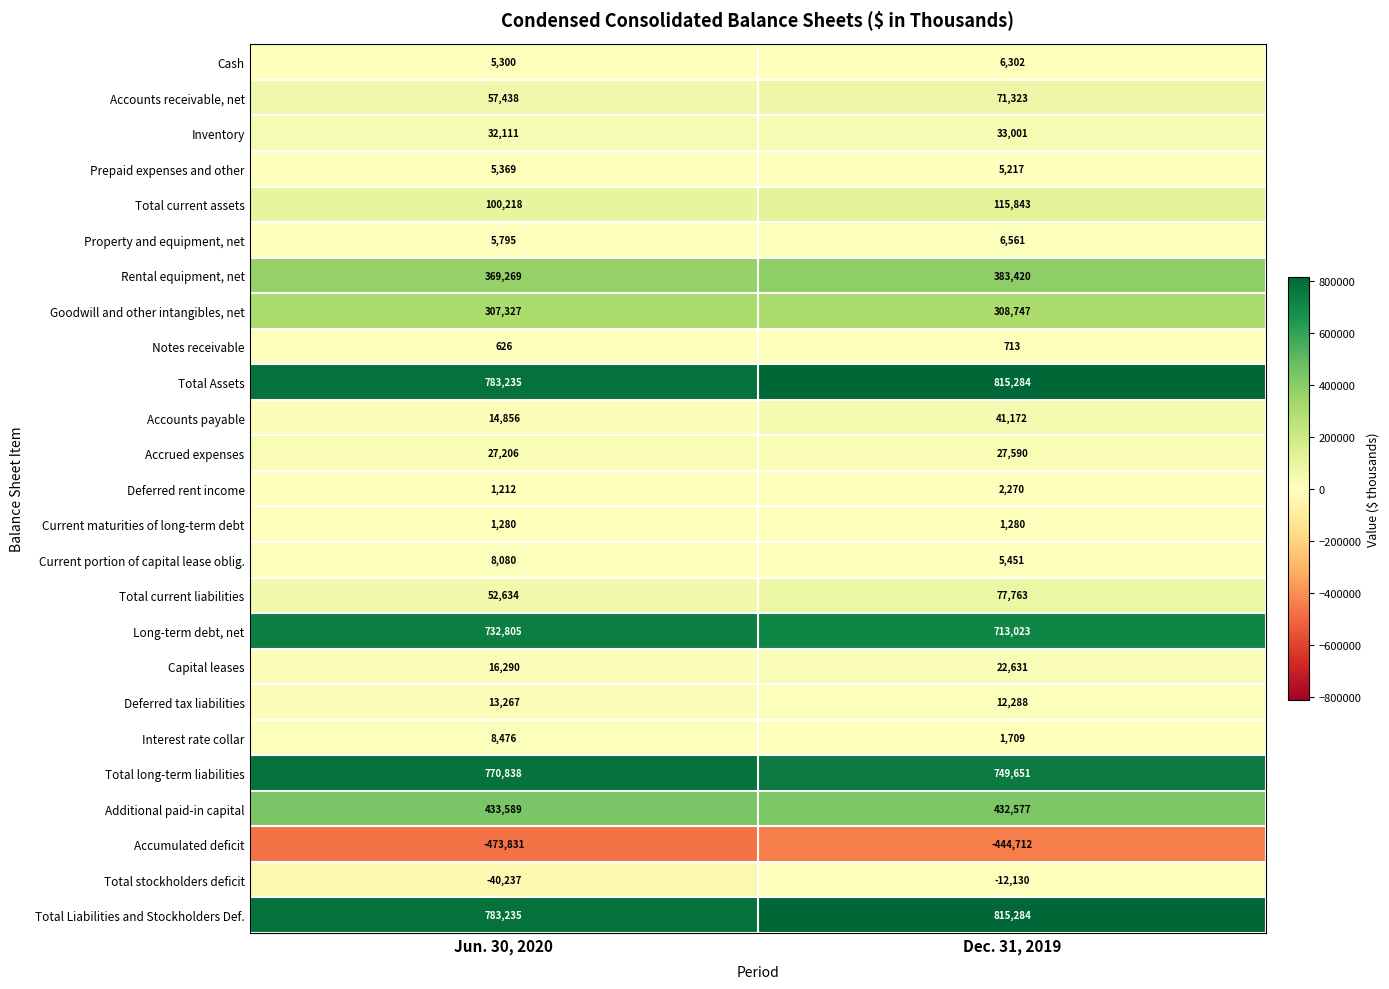

At which label is Accrued expenses closest to 27398?

Jun. 30, 2020